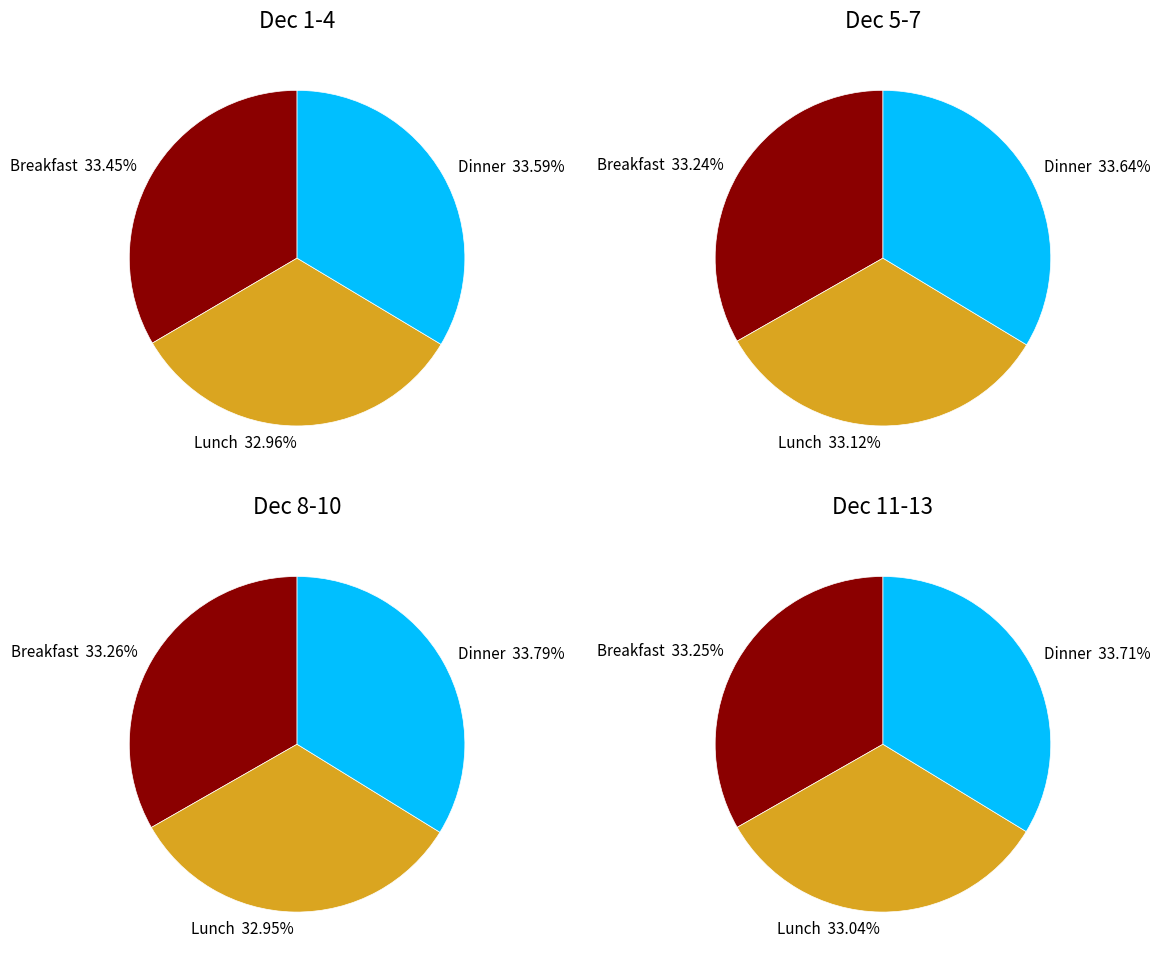

True or false: 3 accounts for 1% of the total.

False